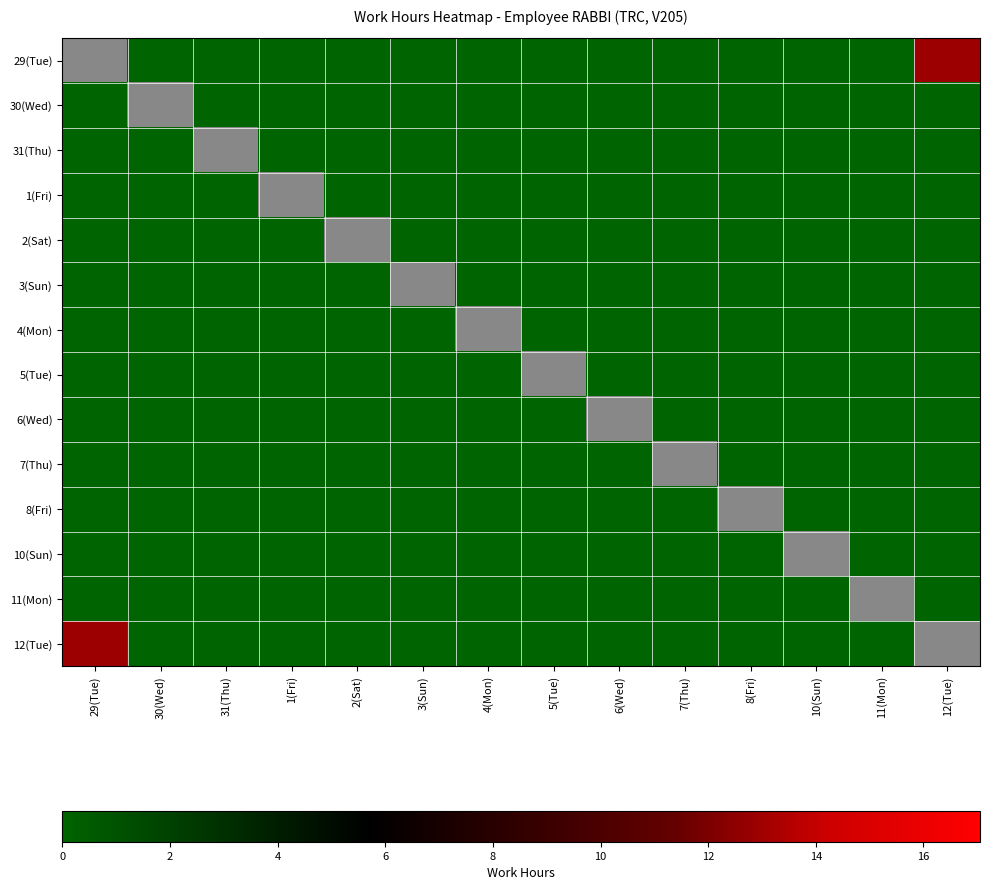

Which category has the lowest value in the 3(Sun) series?

29(Tue)